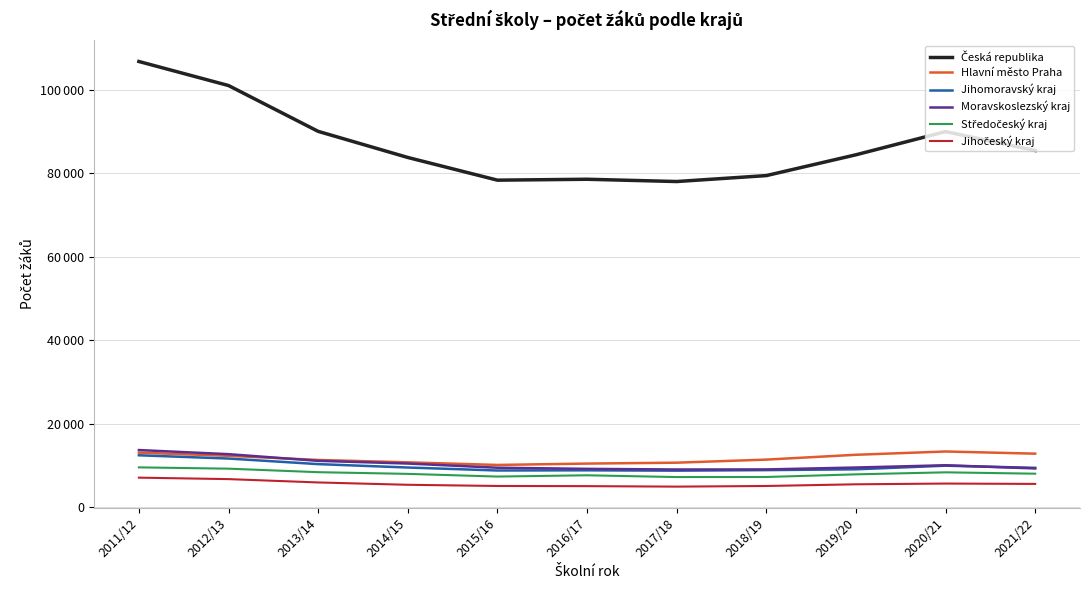

At 2021/22, list the series in order from smallest to largest.

Jihočeský kraj, Středočeský kraj, Moravskoslezský kraj, Jihomoravský kraj, Hlavní město Praha, Česká republika